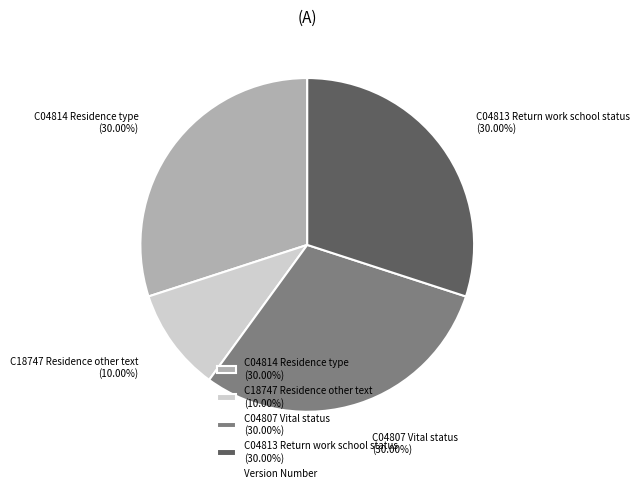

Is it true that C18747 Residence other text is 10% of the pie?

True